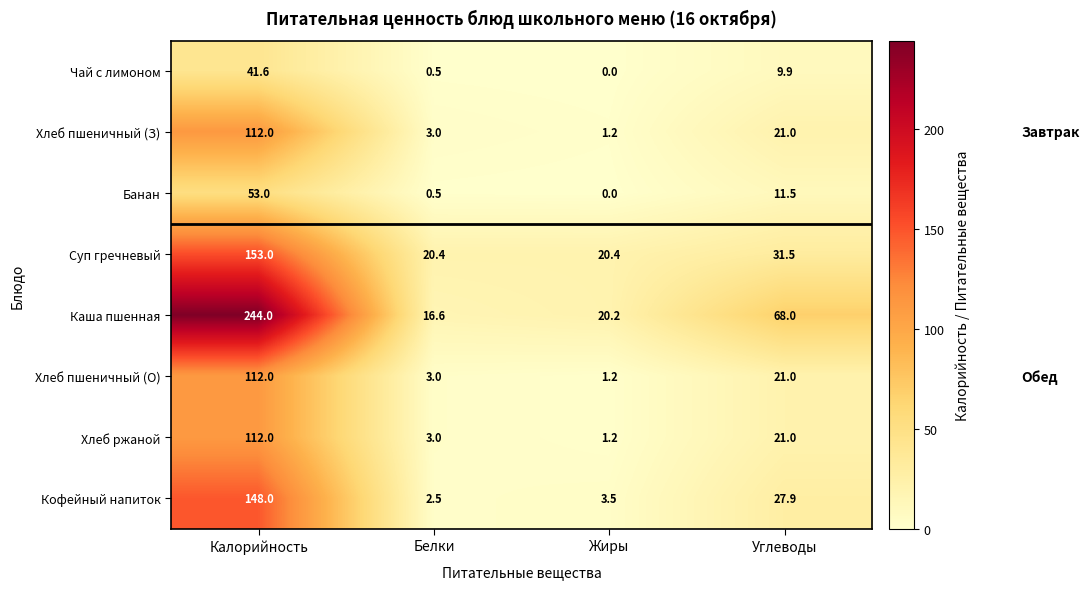

List the labels in order of Хлеб пшеничный (З) value, largest first.

Калорийность, Углеводы, Белки, Жиры